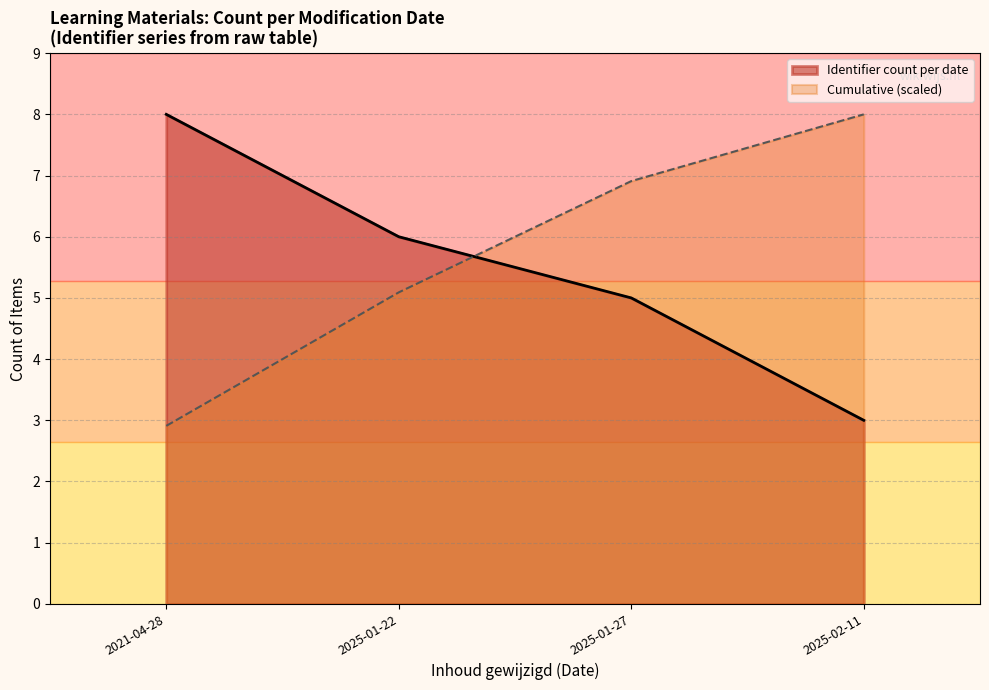

What are all the series names shown in the legend?

Identifier count per date, Cumulative (scaled)